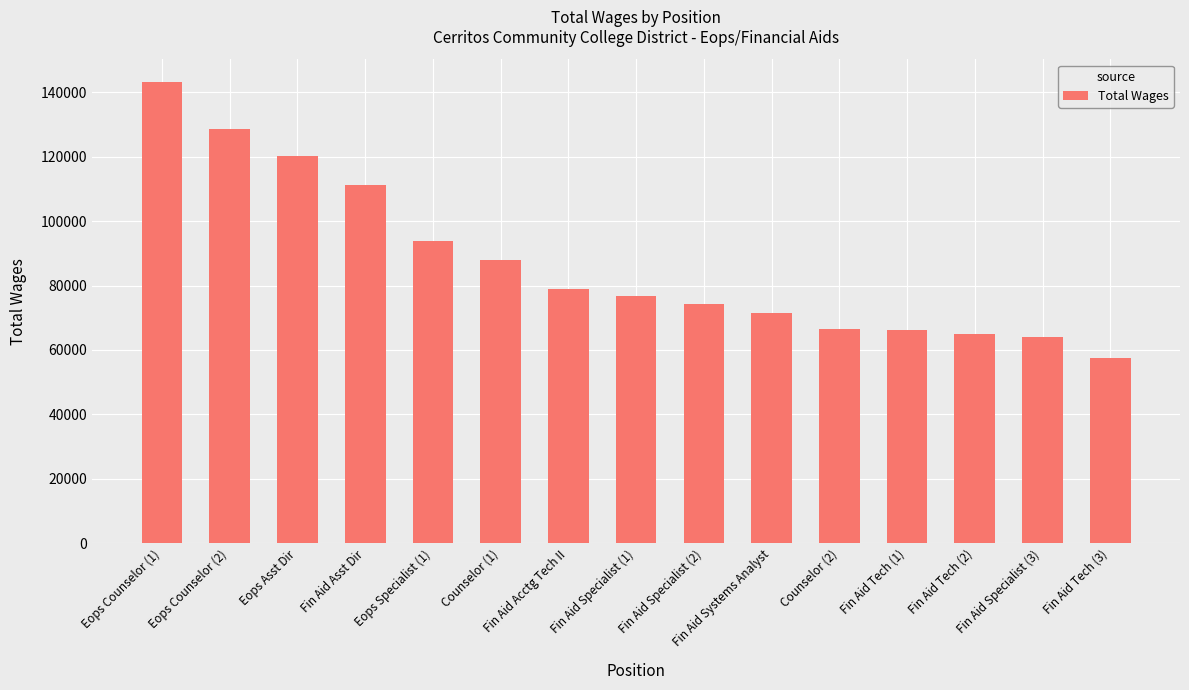

Which has a higher value, Eops Specialist (1) or Fin Aid Specialist (2)?

Eops Specialist (1)